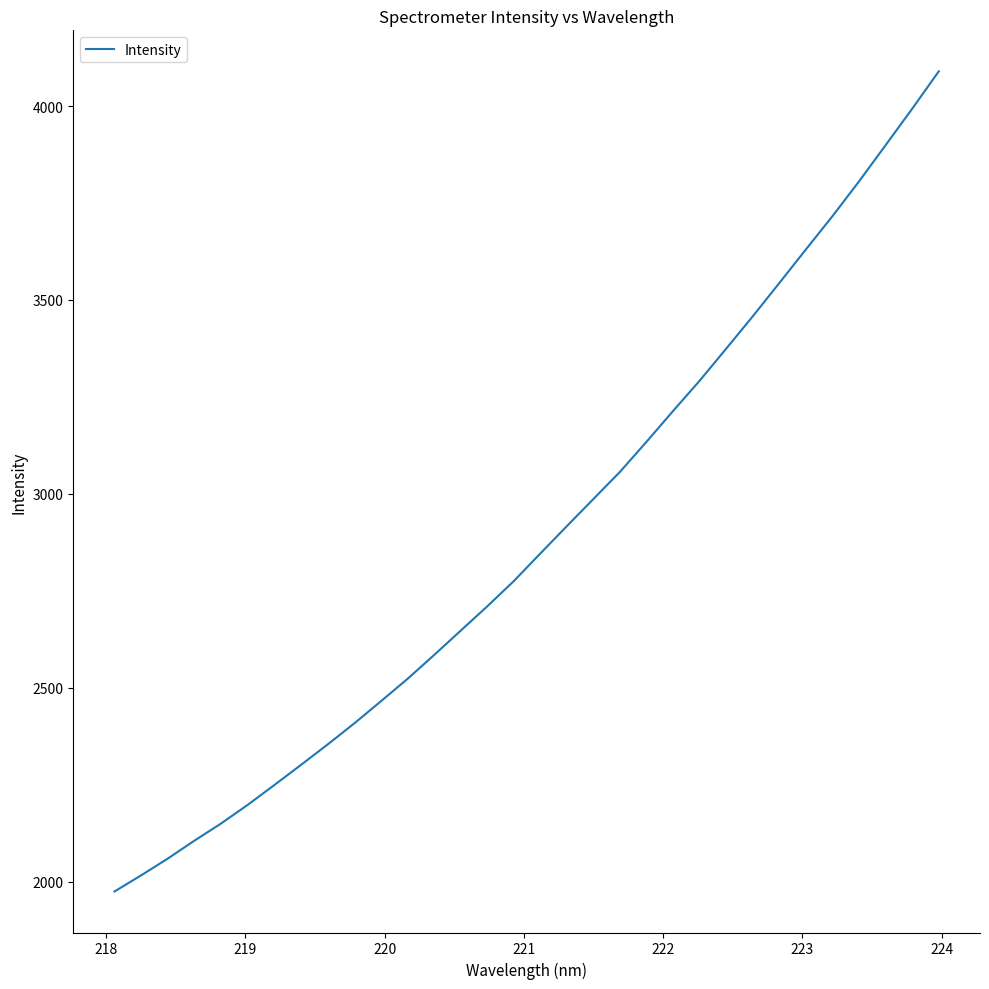

What is the difference between the maximum and minimum values?

2115.1